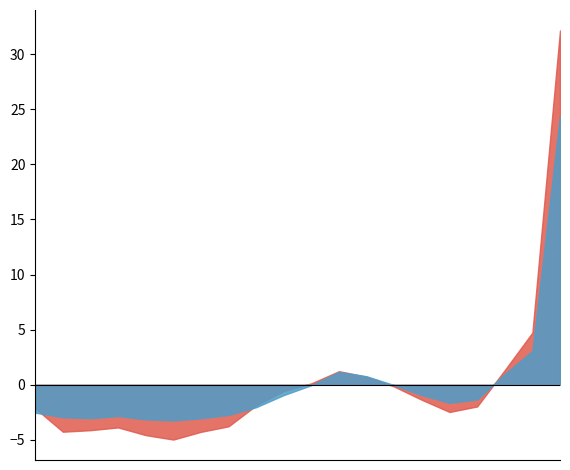

True or false: P2 has a value of 7.3 at 05:00.

False